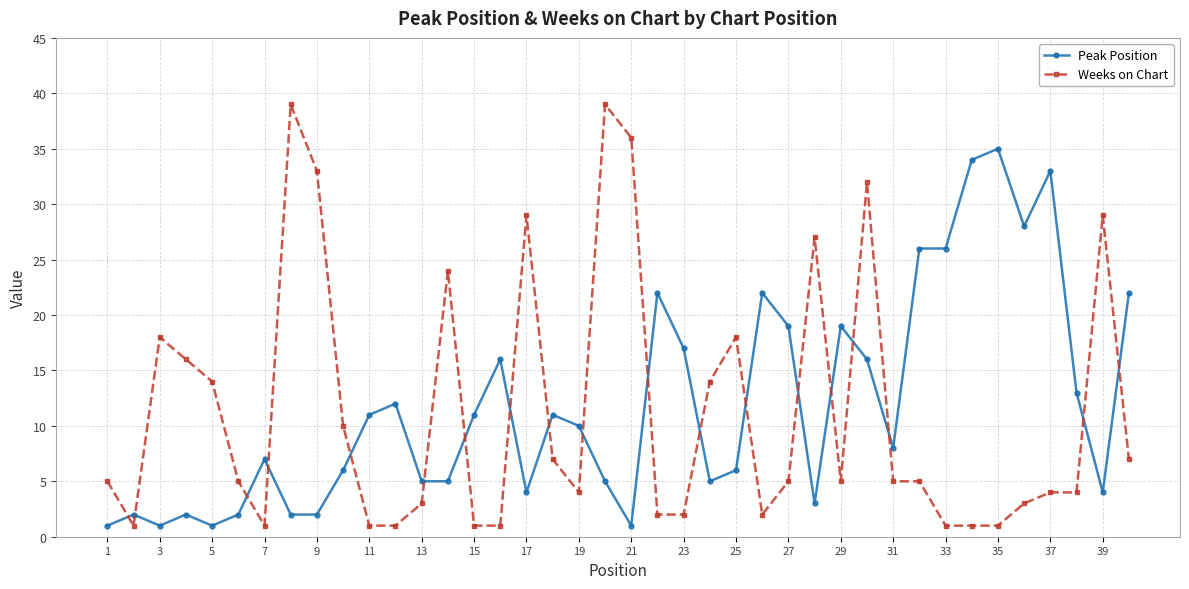

True or false: Weeks on Chart and Peak Position intersect in this chart.

True